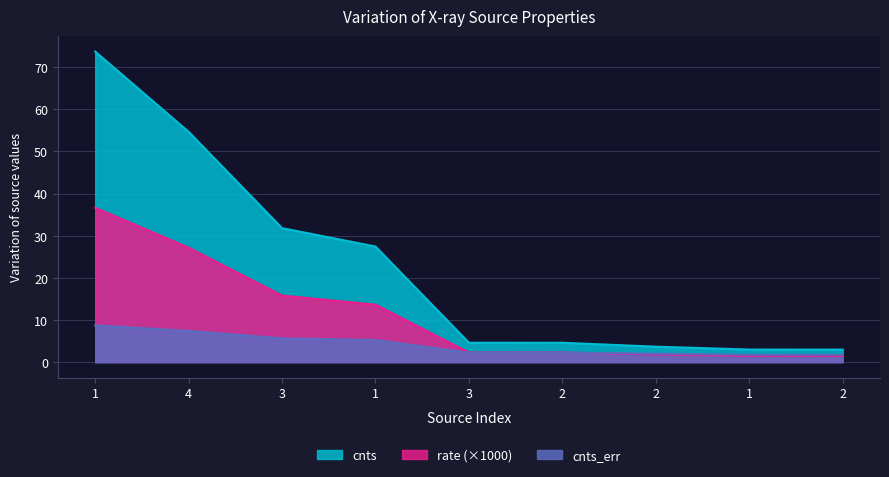

What is the minimum value shown in the chart?

1.5